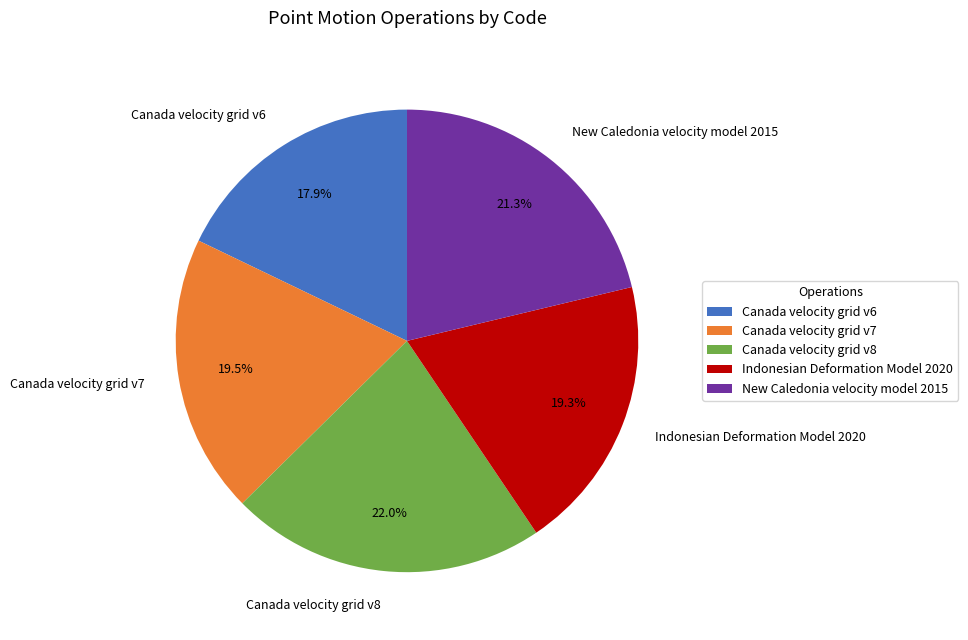

How many slices are in this pie chart?

5